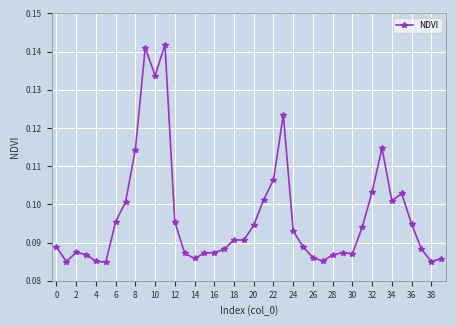

How many series are shown in this chart?

1